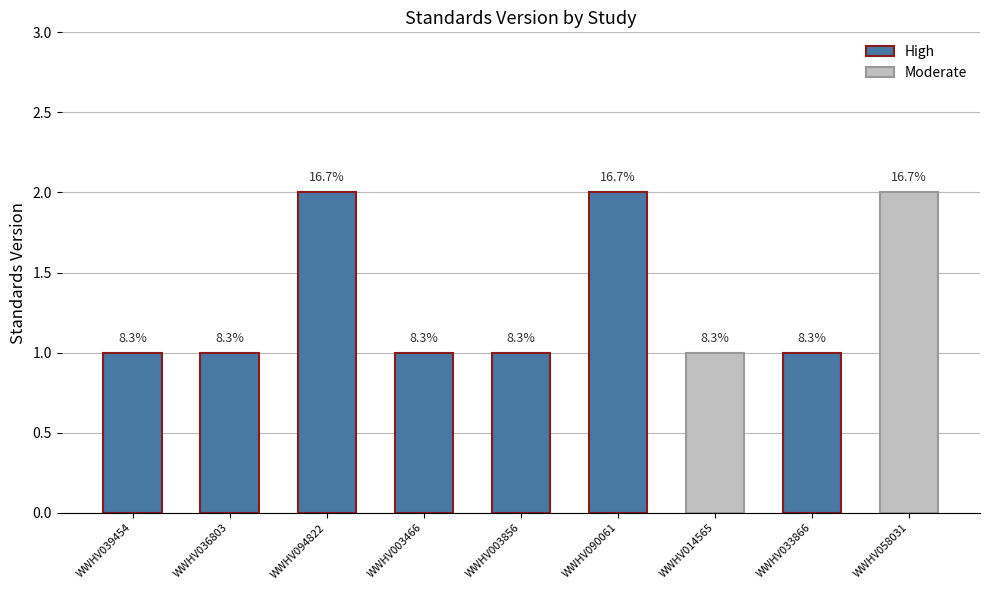

How many data points does each series have?

9